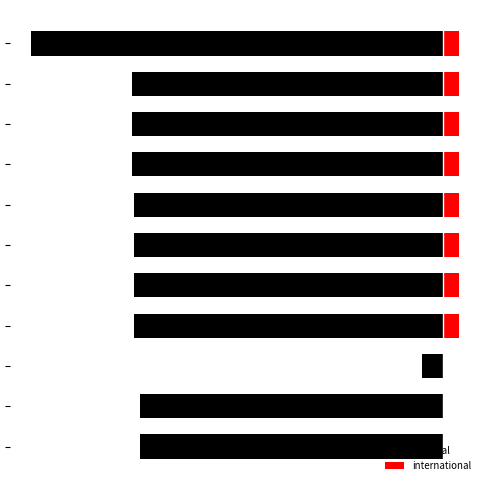

What is the value of the international bar at the 3rd from the left?

120.0